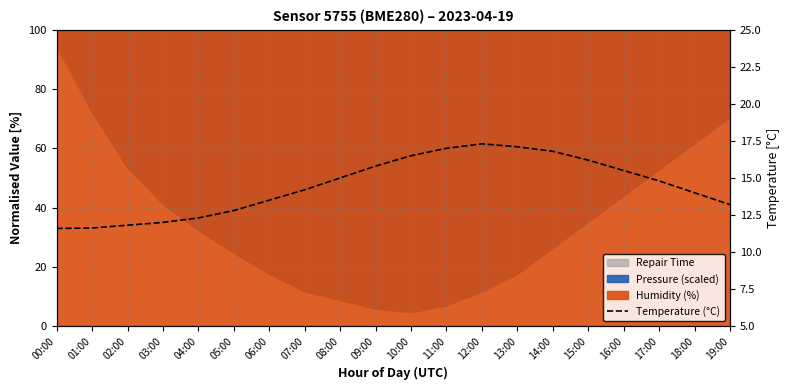

List the labels in order of value, largest first.

12:00, 13:00, 11:00, 14:00, 10:00, 15:00, 09:00, 16:00, 08:00, 17:00, 07:00, 18:00, 06:00, 19:00, 05:00, 04:00, 03:00, 02:00, 01:00, 00:00